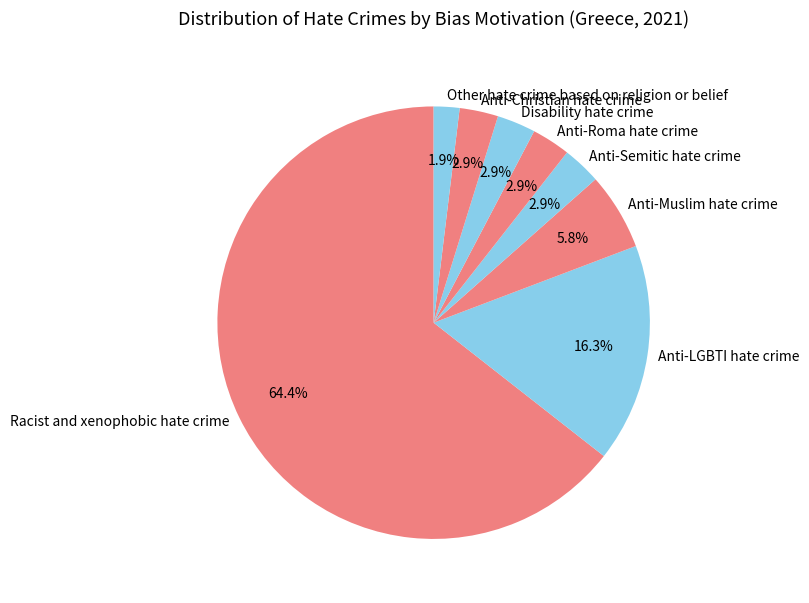

To the nearest percent, what percentage of the pie is Anti-Semitic hate crime?

3%